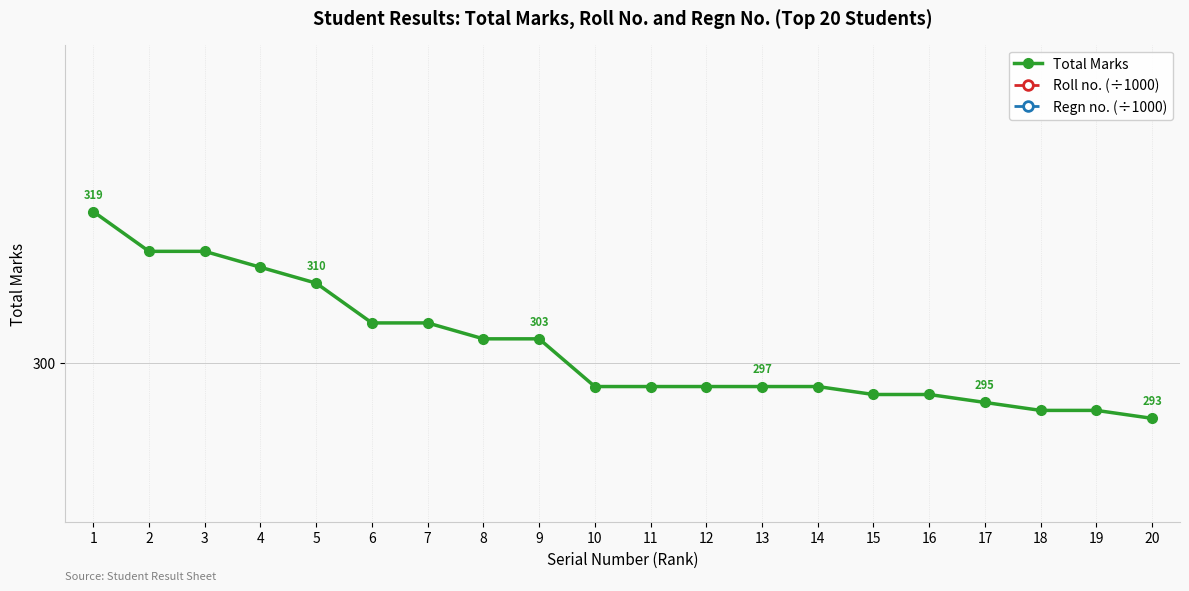

True or false: Total Marks and Regn no. (÷1000) cross at least once.

False